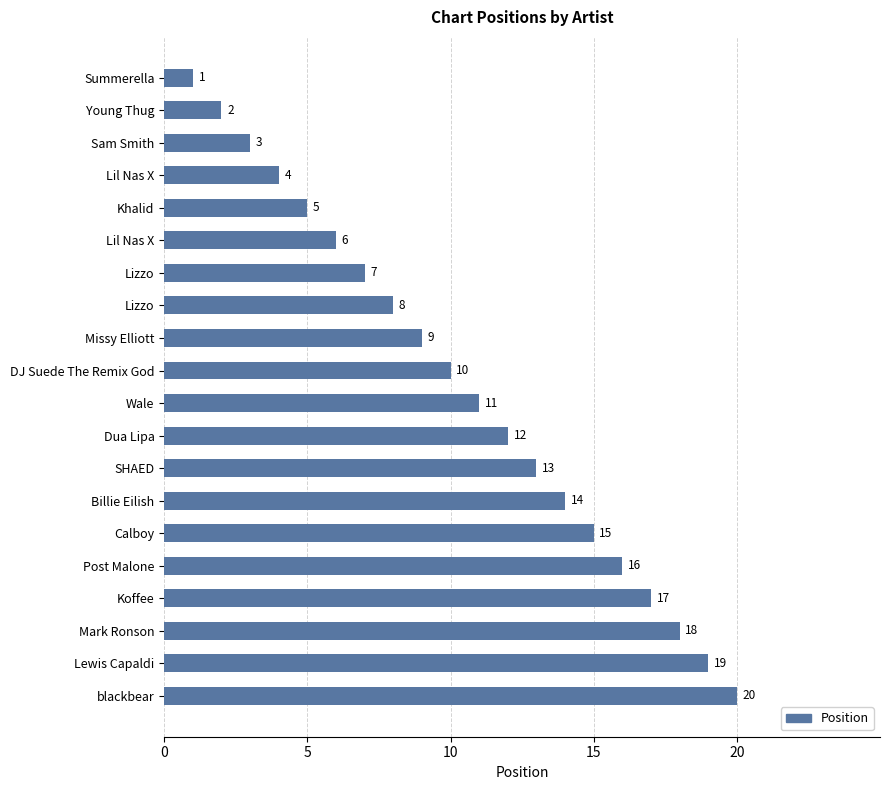

How many series are shown in this chart?

1